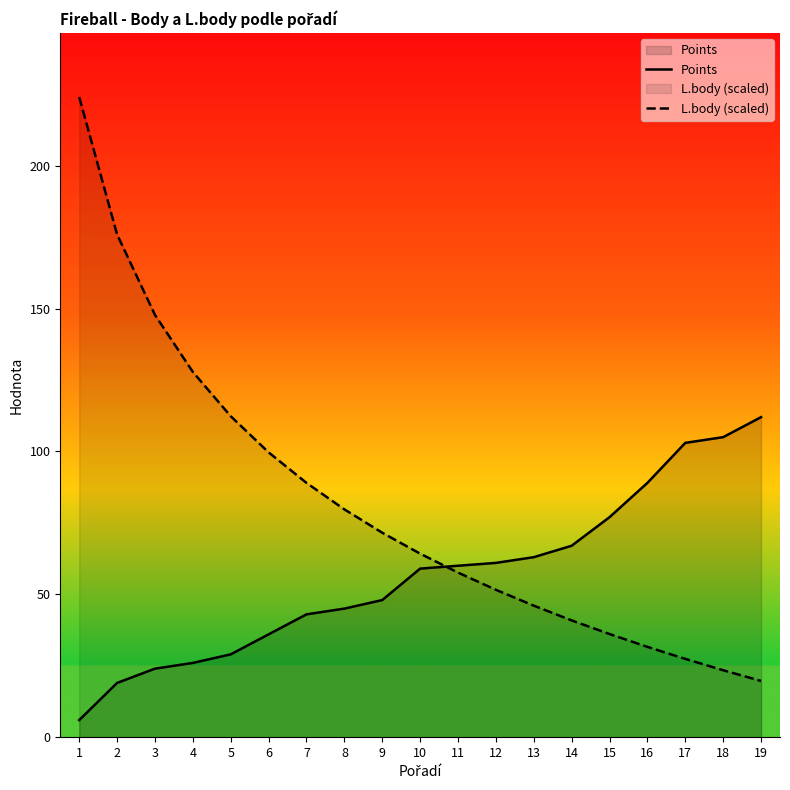

Between which two adjacent categories do Points and L.body (scaled) first intersect?

10 and 11